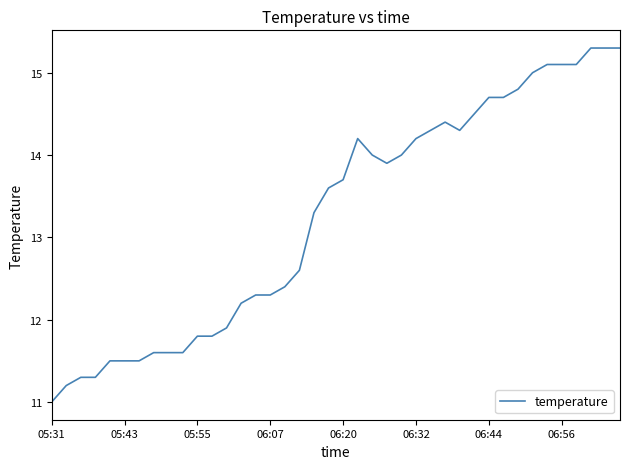

What is the smallest value displayed?

11.0